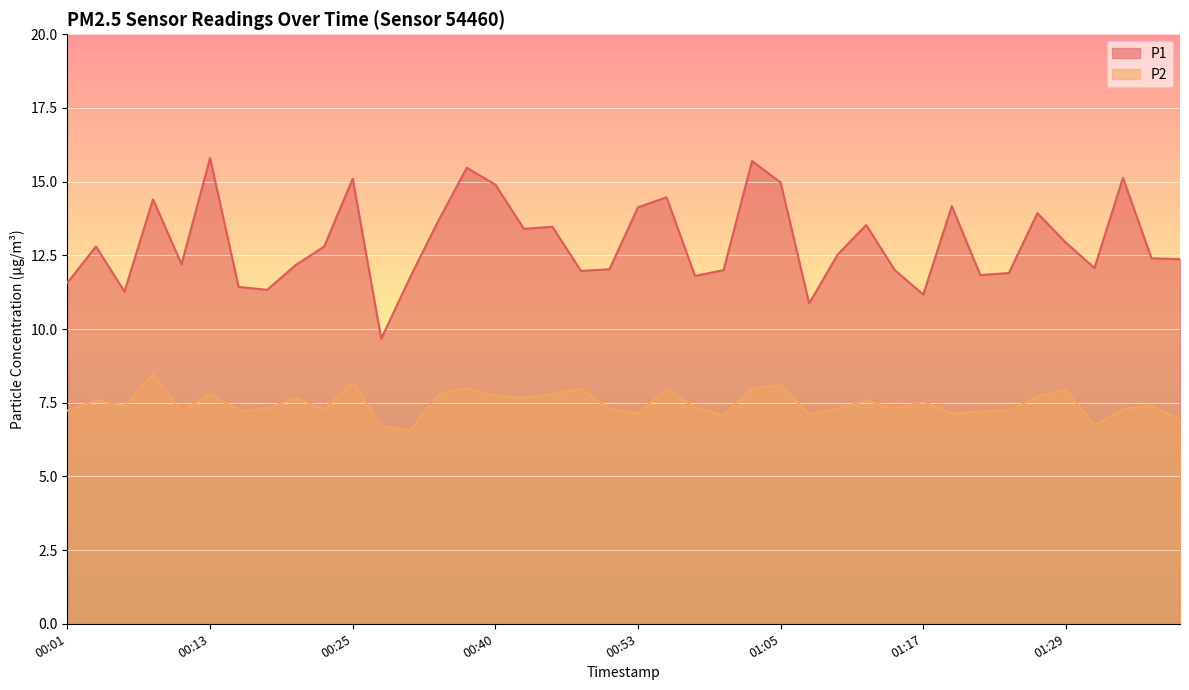

What is the maximum value for P2?

8.5